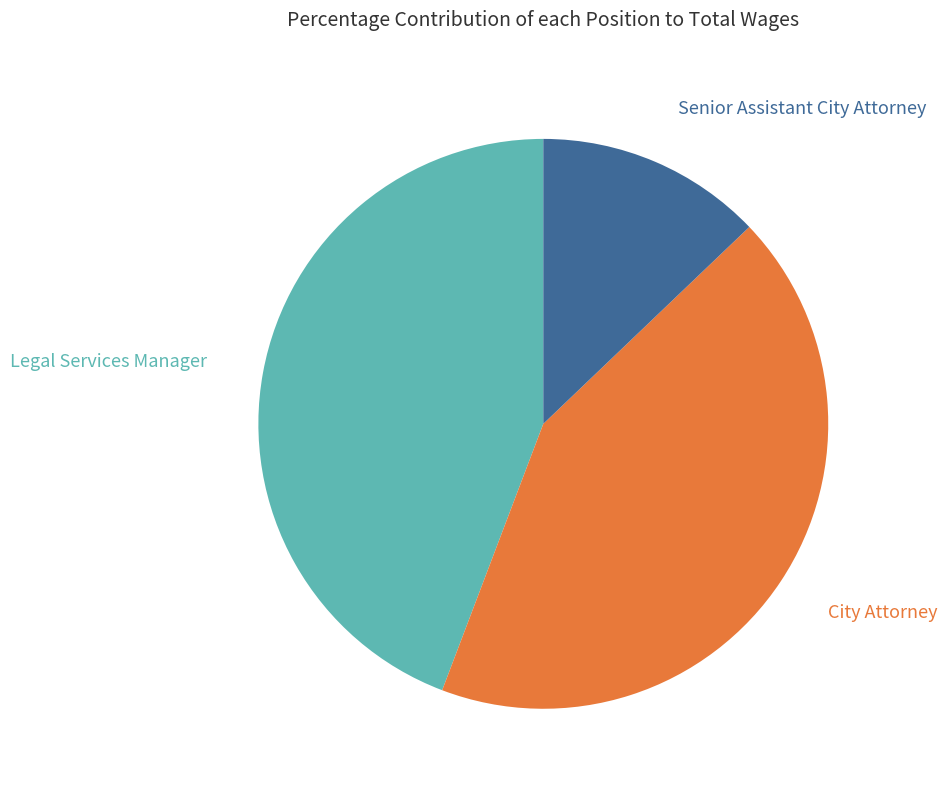

Is the sum of Legal Services Manager and Senior Assistant City Attorney greater than half?

Yes